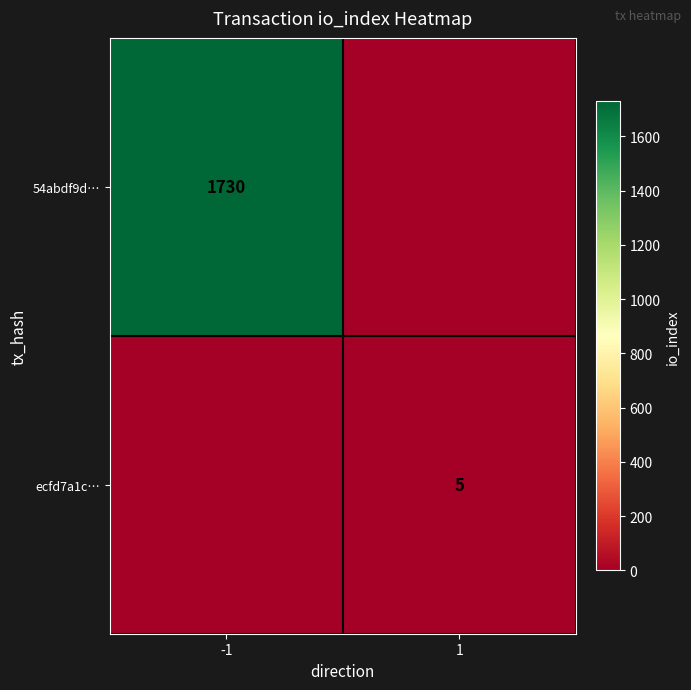

True or false: 54abdf9d… has a value of 659 at -1.

False